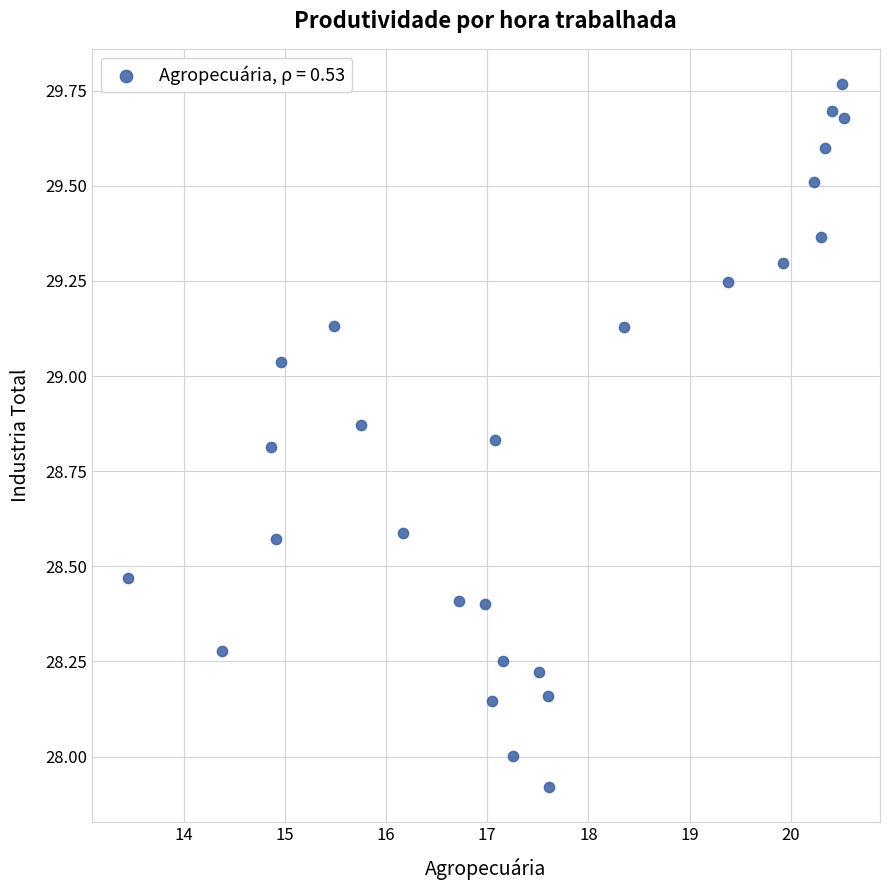

What is the range of X values (max minus min)?

7.1